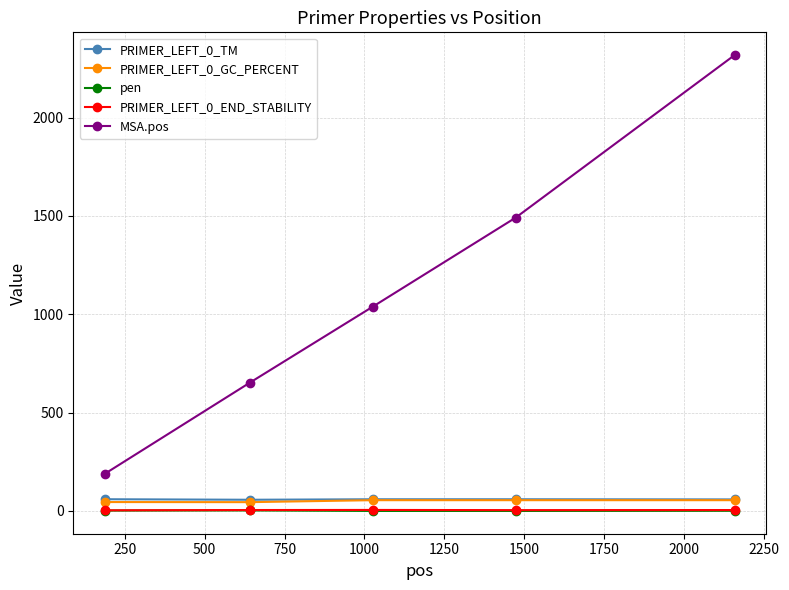

Which series has the largest range (max minus min)?

MSA.pos